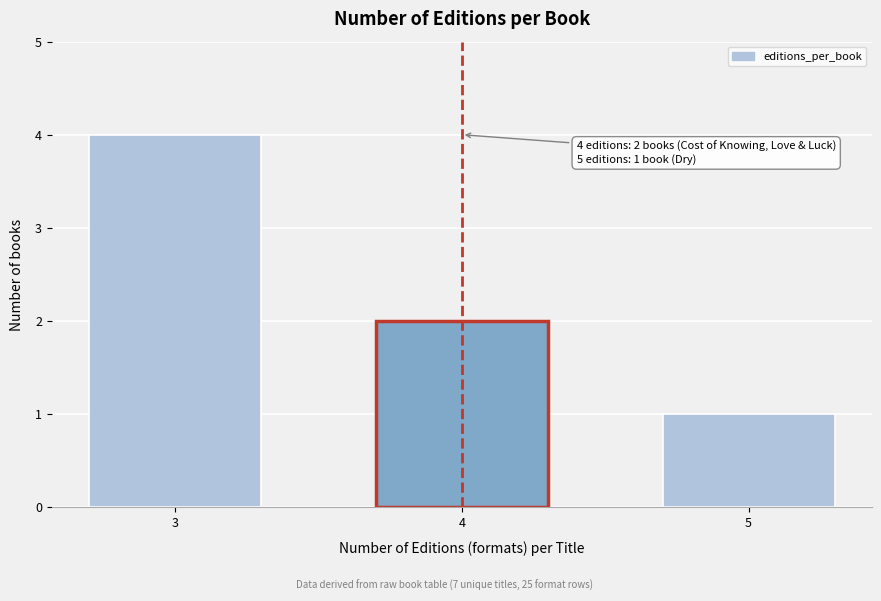

Reading left to right, list all the values displayed in this chart.

4	2	1